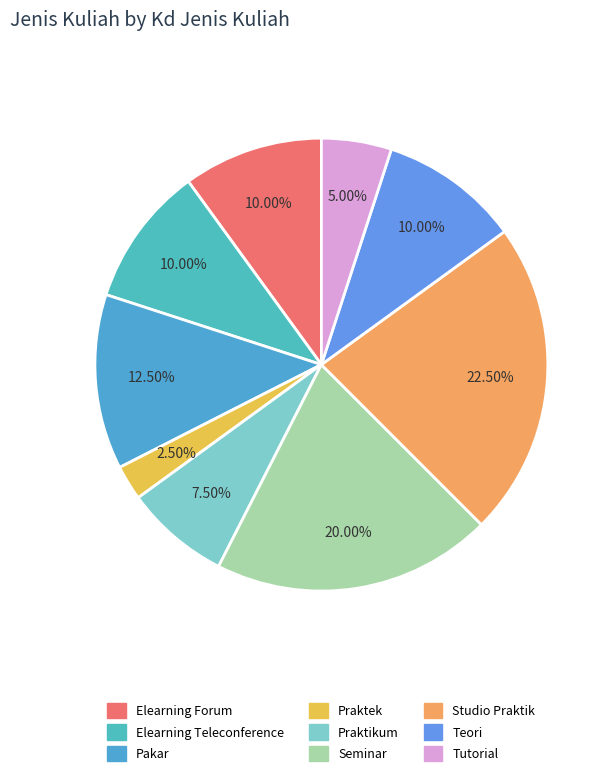

What is the smallest slice in the pie chart?

Praktek